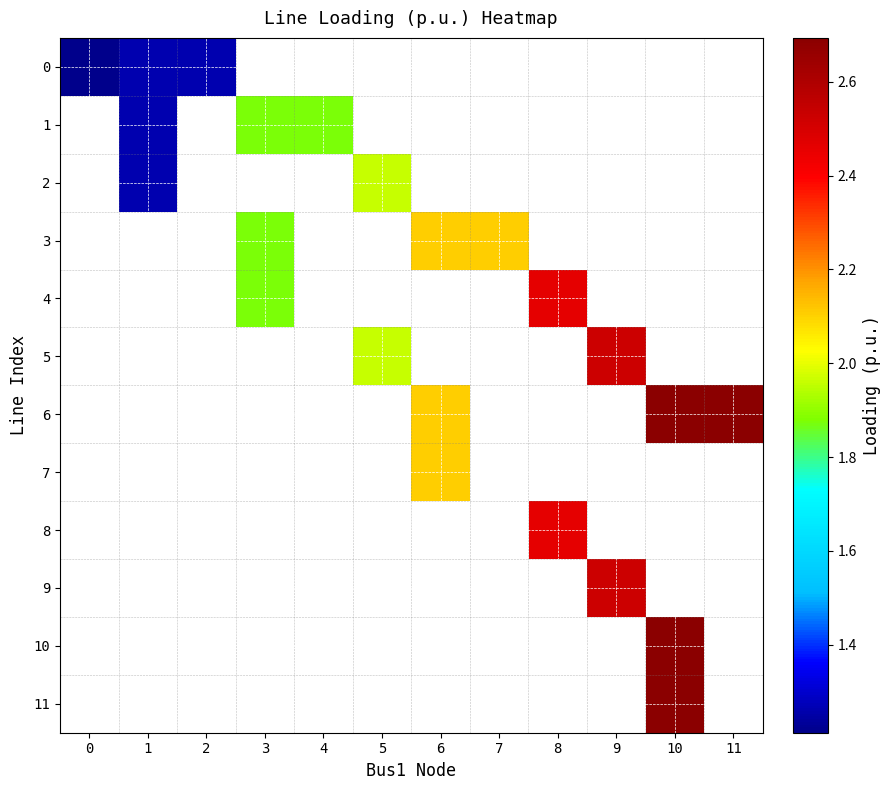

Is the value of 7 at 0 greater than the value of 9 at 1?

No